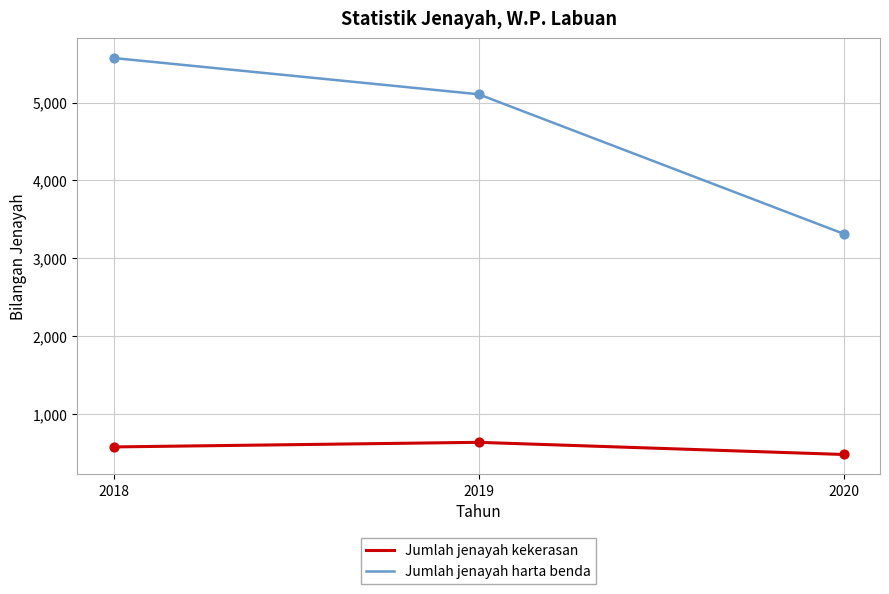

At how many categories does at least one series exceed 807?

3